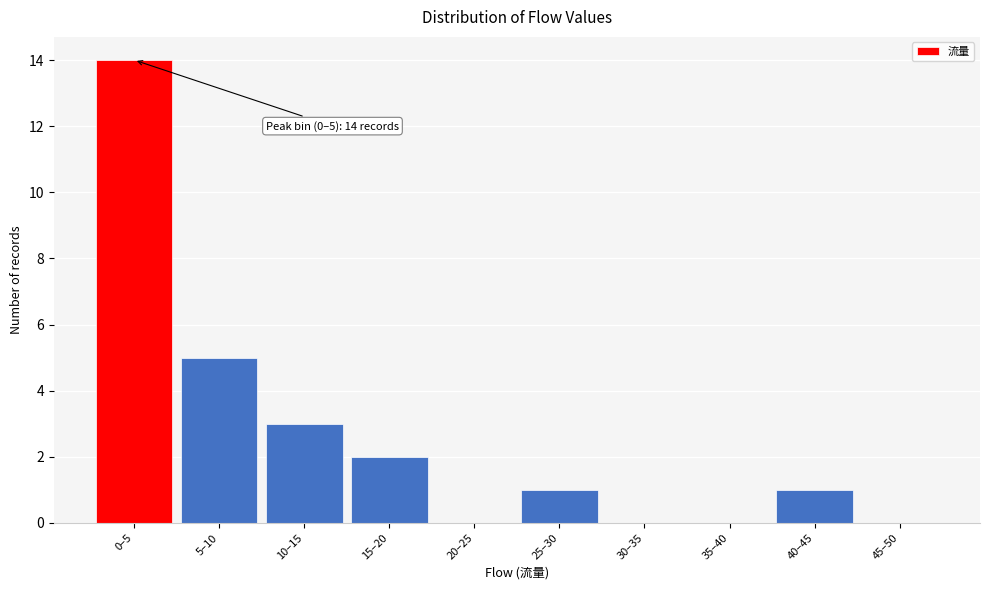

Reading left to right, list all the values displayed in this chart.

0–5=14	5–10=5	10–15=3	15–20=2	20–25=0	25–30=1	30–35=0	35–40=0	40–45=1	45–50=0